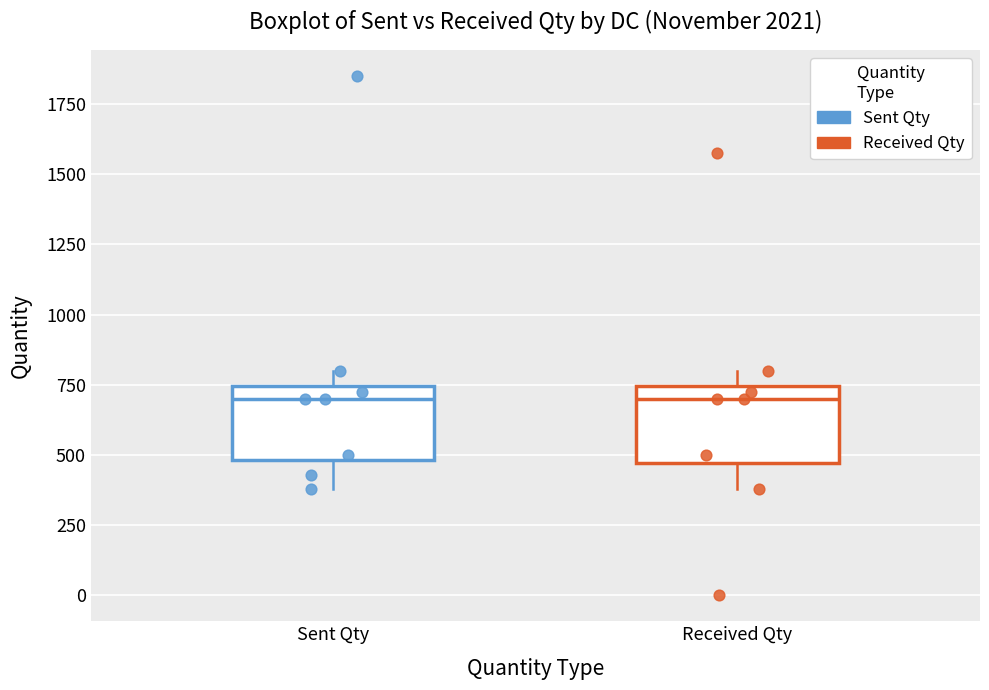

Reading left to right, transcribe this box plot: for each box, give where its median line is, the range the box spans, and where its two whiskers end, as read against the y-axis. The values are not printed on the chart, so give them approximately, as read against the axis.

Sent Qty: median 700, box 500 to 750, whiskers 400 to 800
Received Qty: median 700, box 450 to 750, whiskers 400 to 800